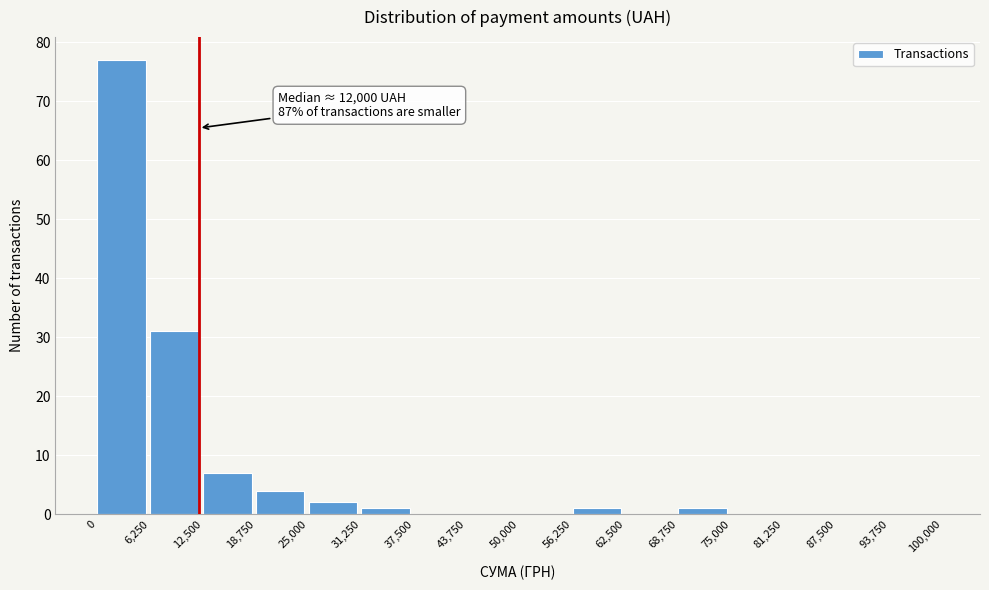

Which range on the x-axis has the tallest bar?

0 to 6,250